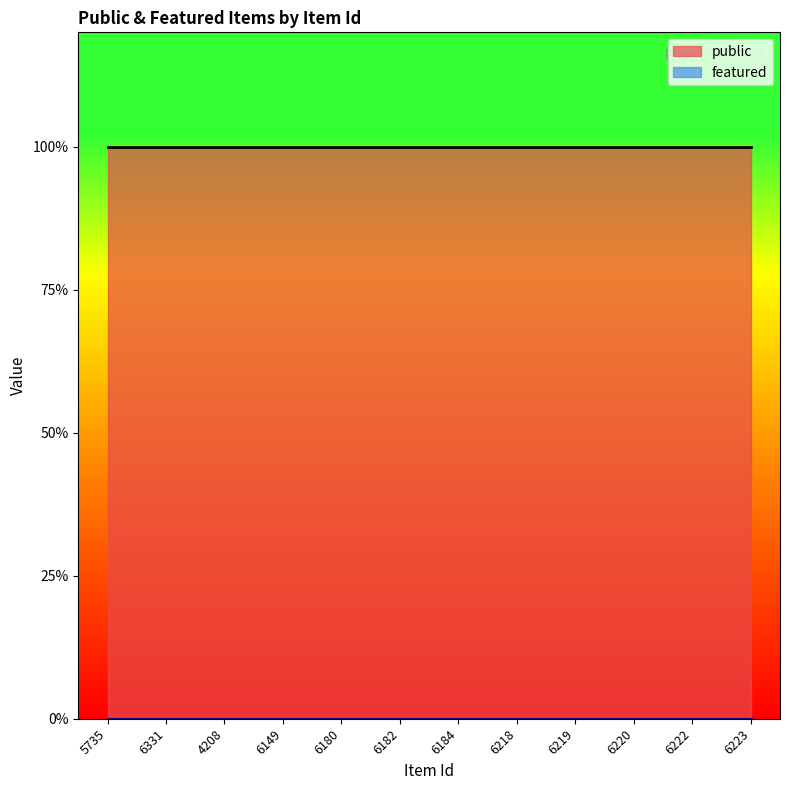

What position from the right is 6149?

9